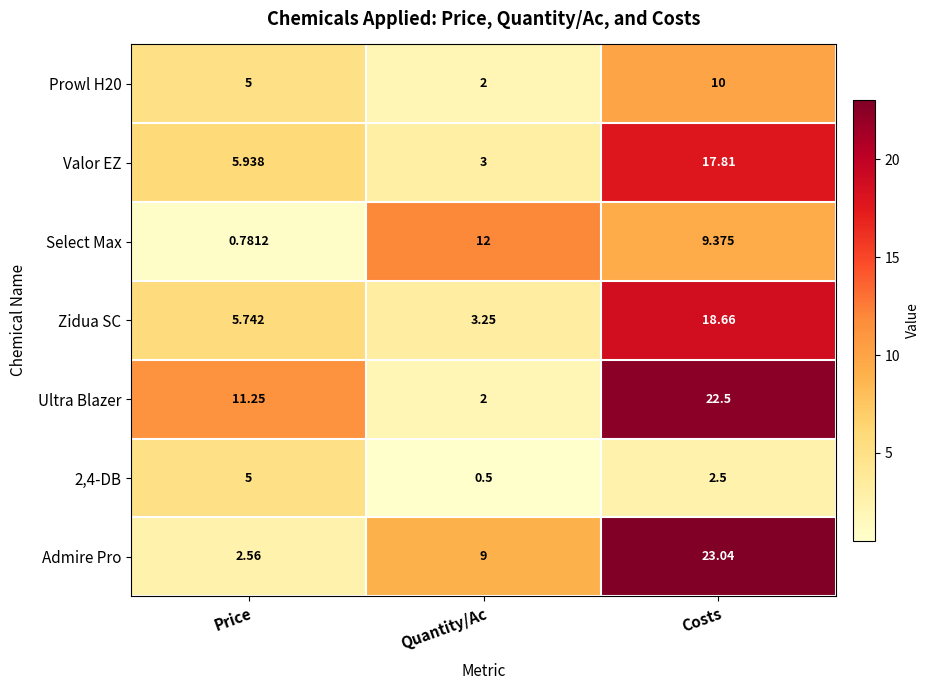

At which category is the sum across all series the highest?

Costs